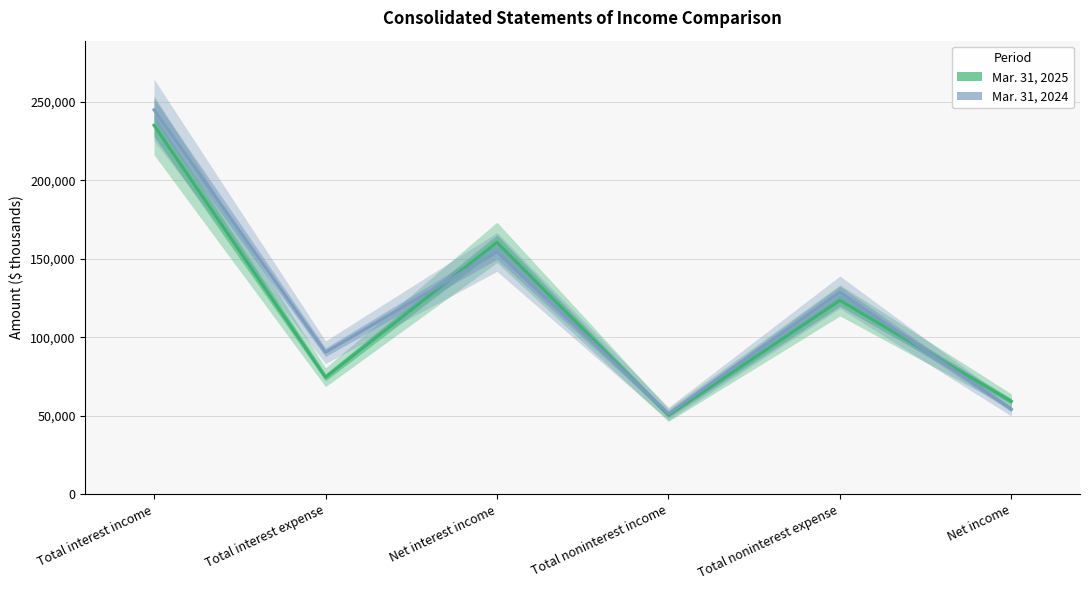

At which category does Mar. 31, 2024 reach its first local peak?

Net interest income